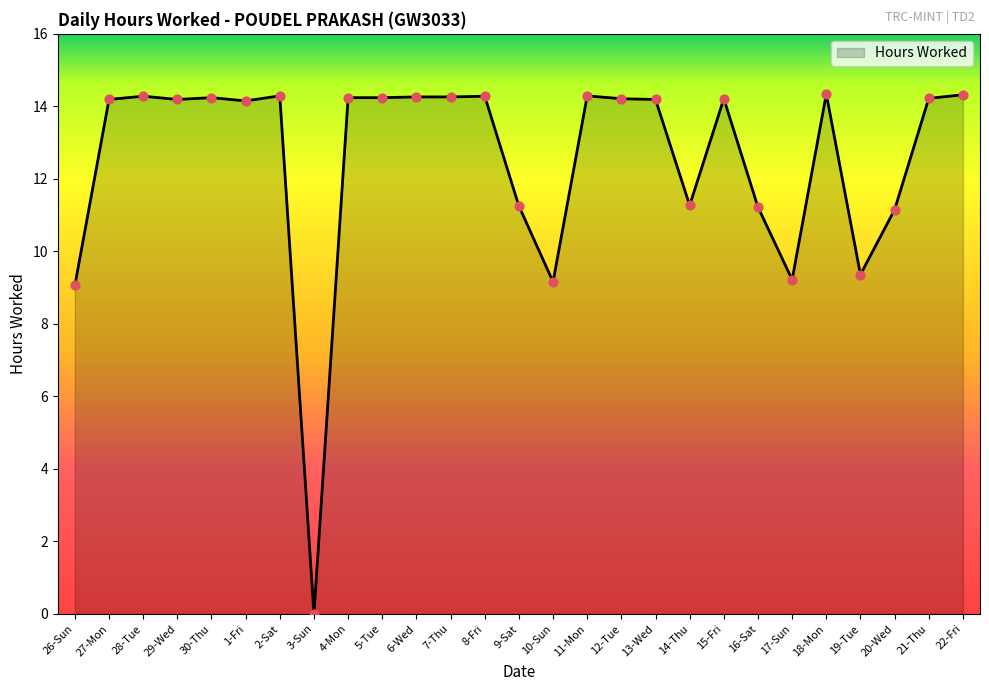

What is the ratio of the value at 1-Fri to the value at 11-Mon?

1.0